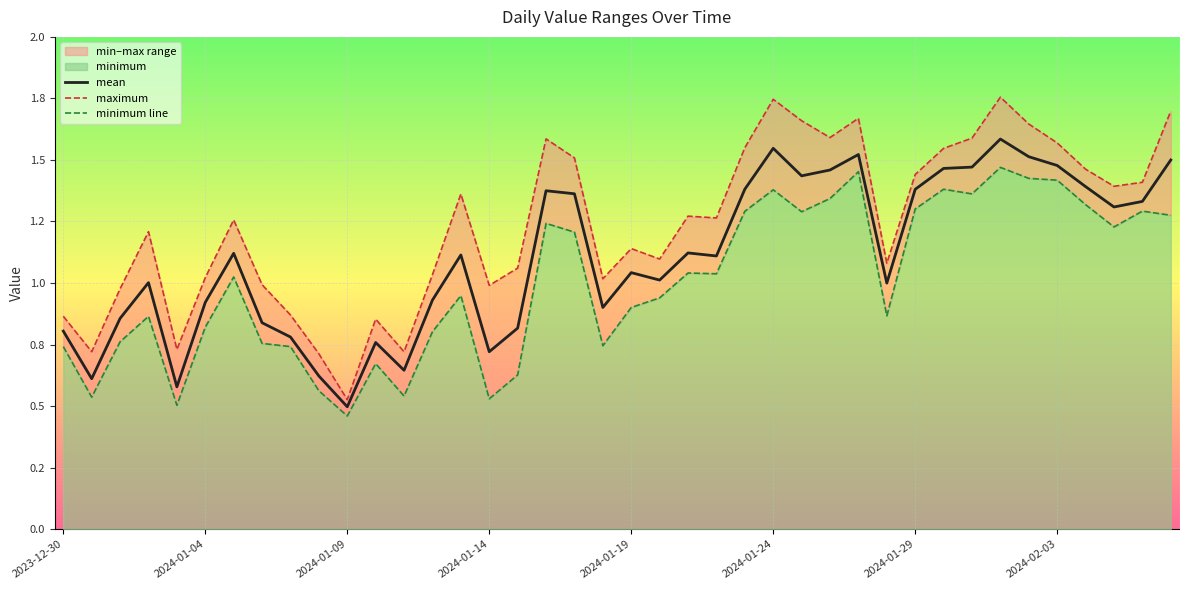

The value of mean at 2024-01-14 is 0.2. True or false?

False